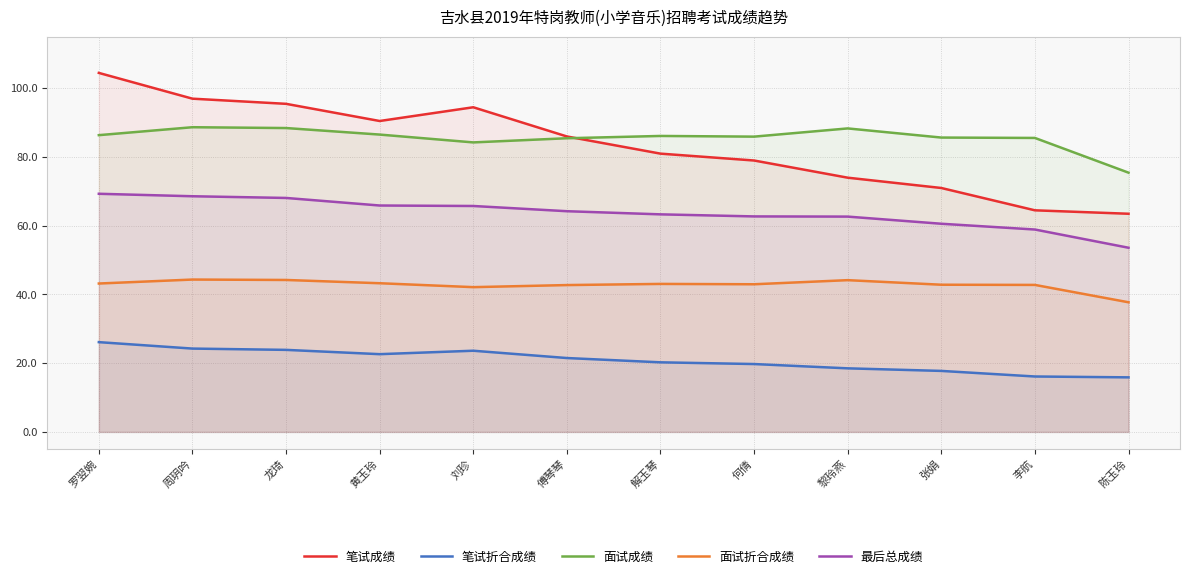

Rank the series by their maximum value, from highest to lowest.

笔试成绩, 面试成绩, 最后总成绩, 面试折合成绩, 笔试折合成绩